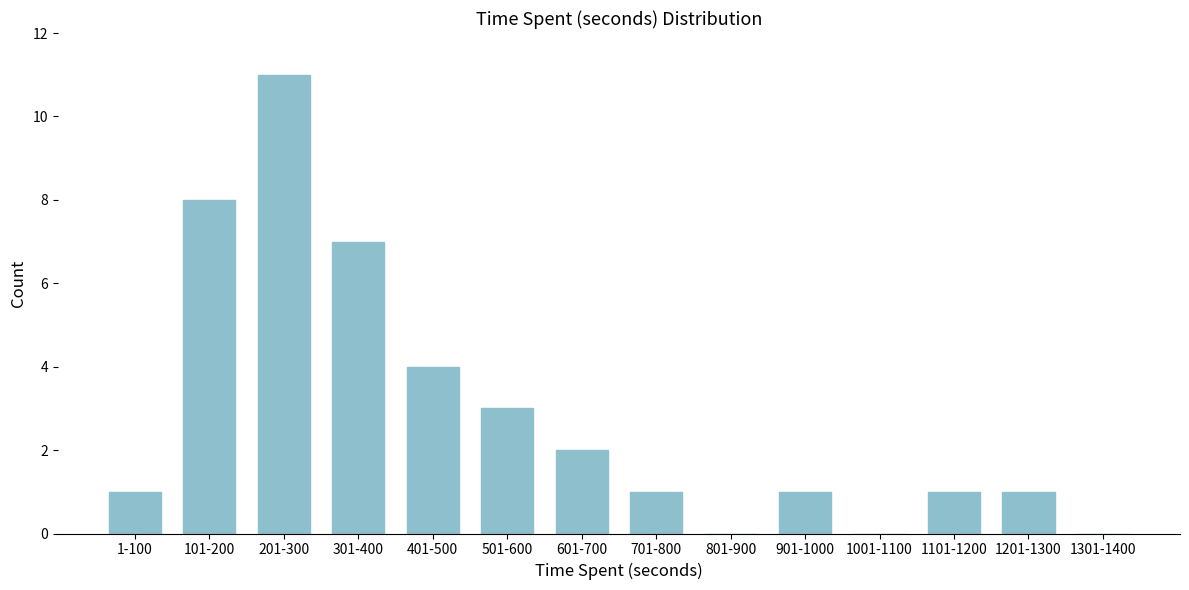

Reading left to right, what are all the values shown in this chart?

1-100=1	101-200=8	201-300=11	301-400=7	401-500=4	501-600=3	601-700=2	701-800=1	801-900=0	901-1000=1	1001-1100=0	1101-1200=1	1201-1300=1	1301-1400=0